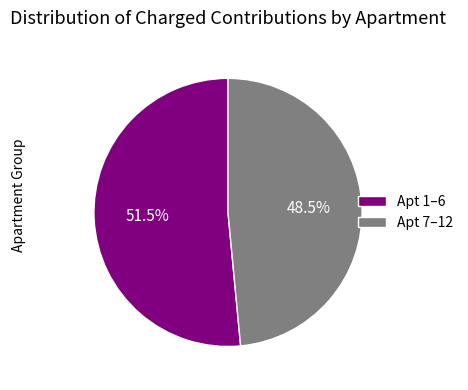

Is the sum of Apt 7–12 and Apt 1–6 greater than half?

Yes